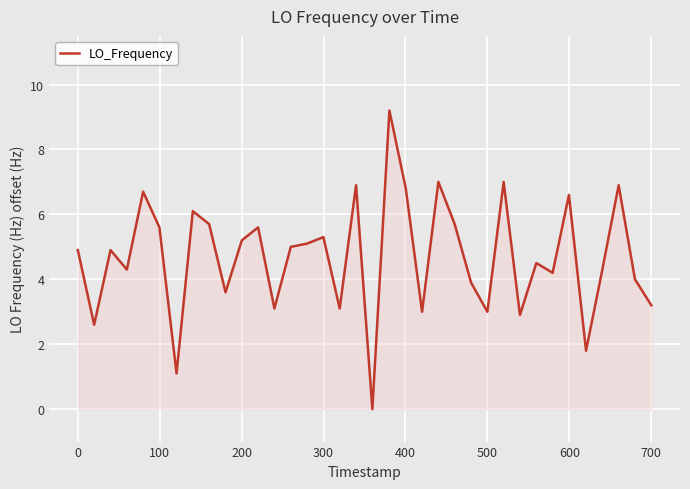

What is the difference between the maximum and minimum values?

9.2